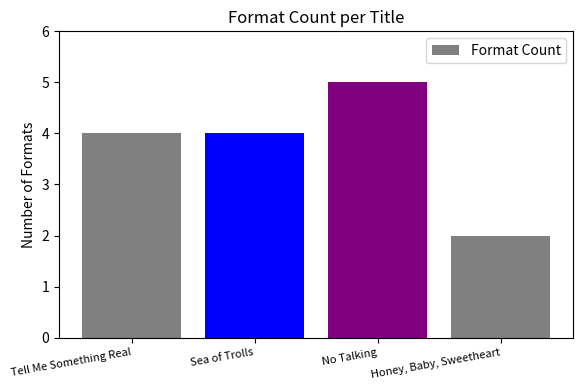

True or false: the data shows 3 at Sea of Trolls.

False